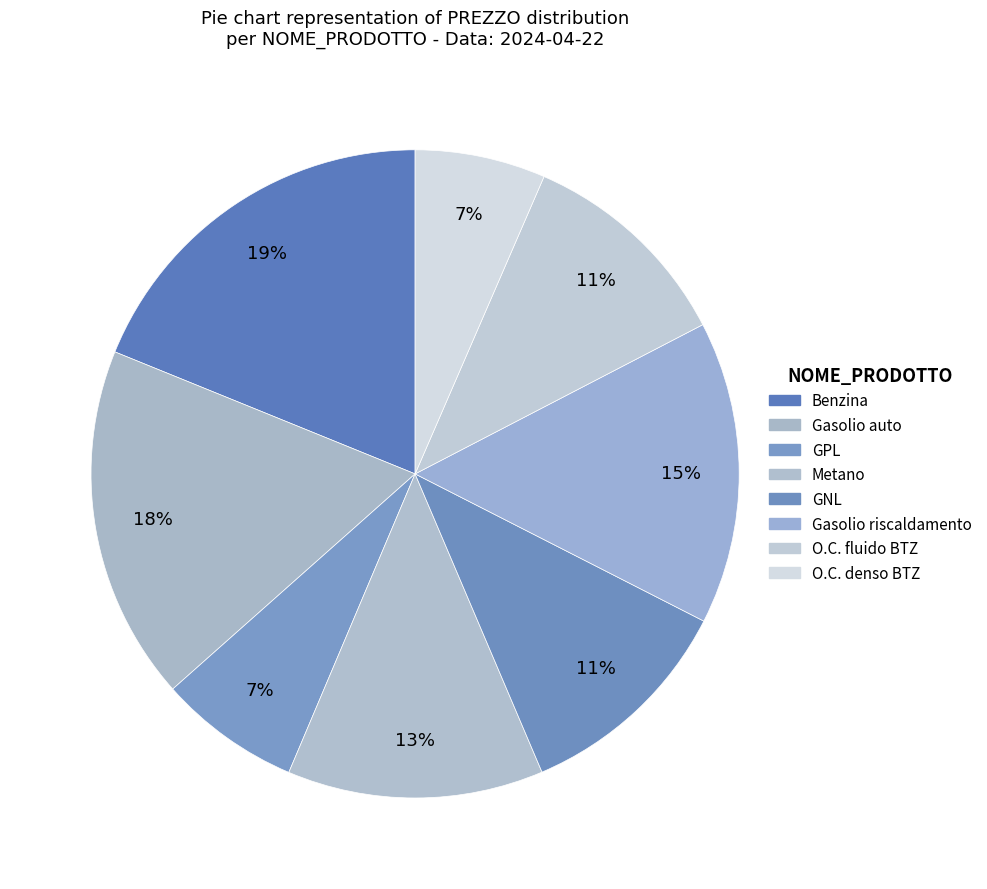

To the nearest percent, what portion does GNL represent?

11%